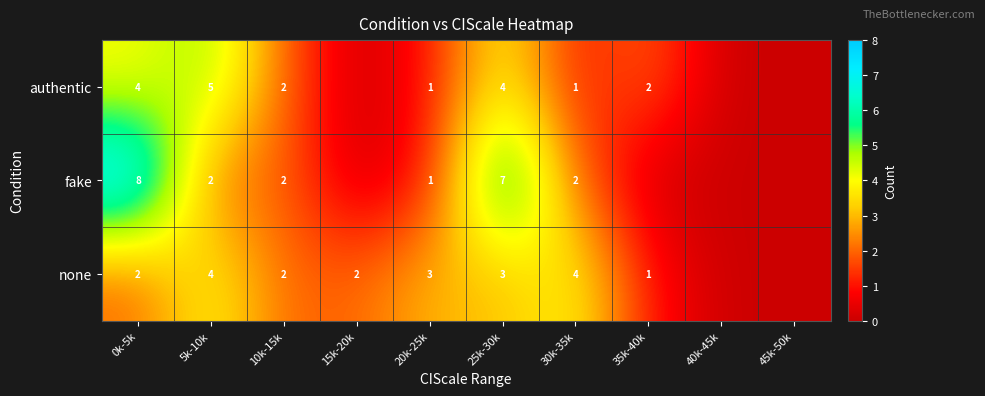

Rank the series at 25k-30k from lowest to highest value.

none, authentic, fake